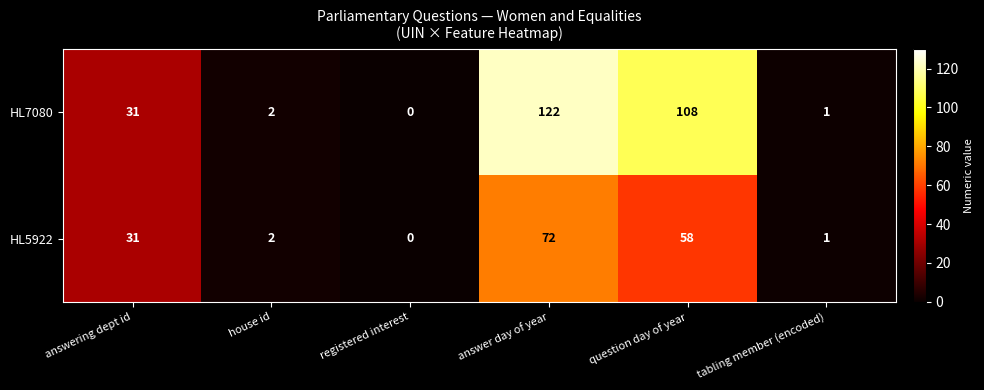

True or false: HL7080 has a value of 79 at registered interest.

False